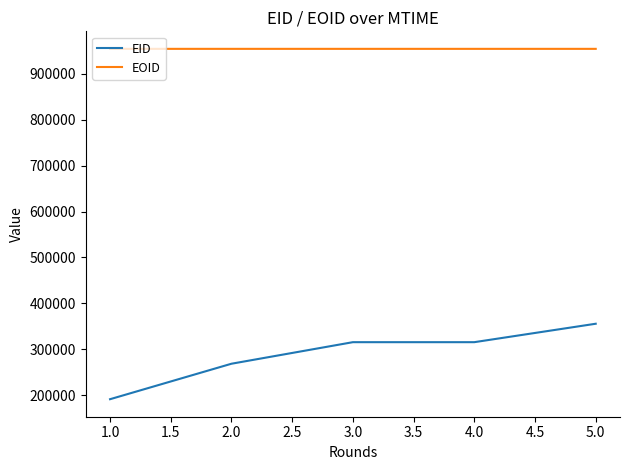

True or false: EID and EOID cross at least once.

False